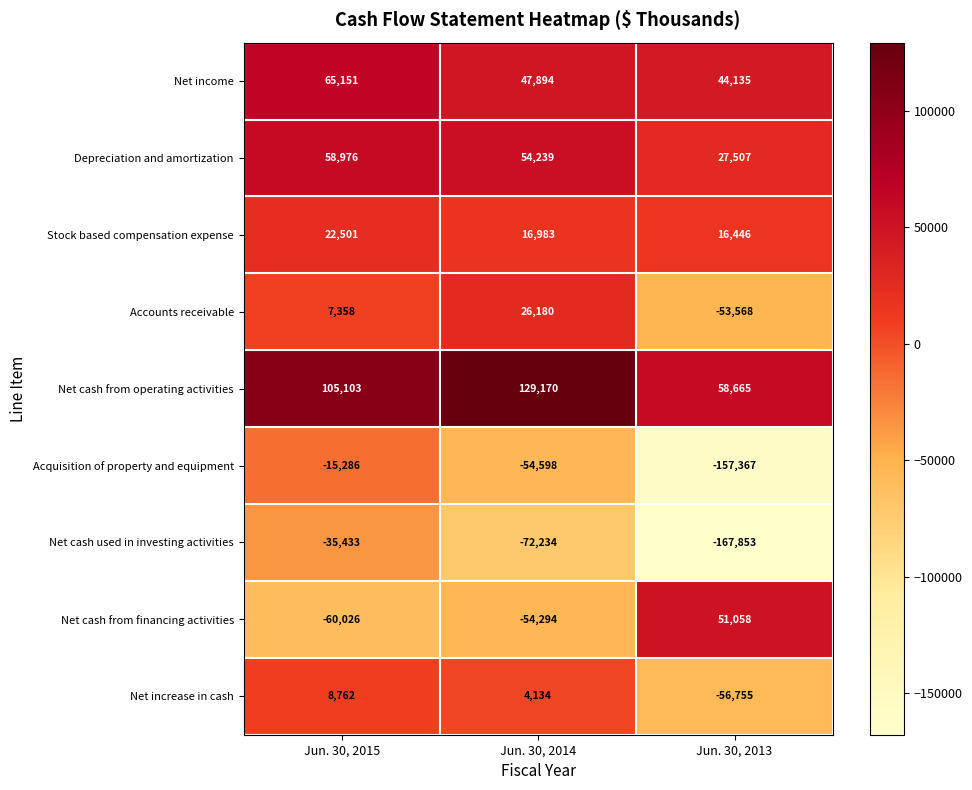

Reading right to left, extract all data points from this chart.

Net income: 44135	47894	65151
Depreciation and amortization: 27507	54239	58976
Stock based compensation expense: 16446	16983	22501
Accounts receivable: -53568	26180	7358
Net cash from operating activities: 58665	129170	105103
Acquisition of property and equipment: -157367	-54598	-15286
Net cash used in investing activities: -167853	-72234	-35433
Net cash from financing activities: 51058	-54294	-60026
Net increase in cash: -56755	4134	8762